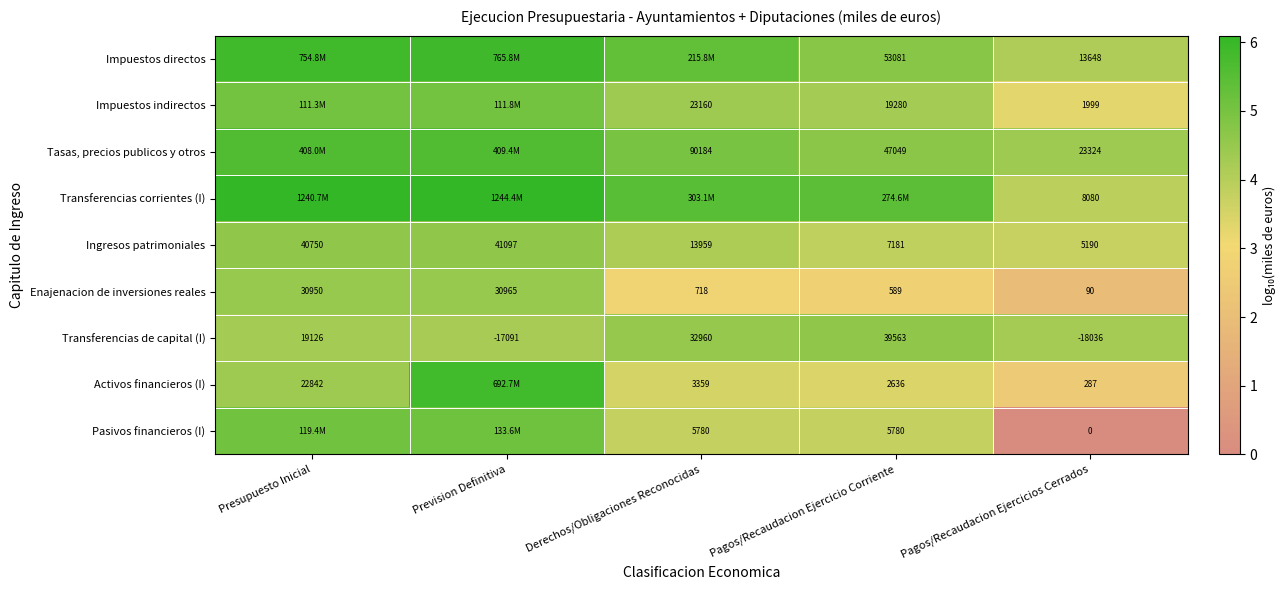

Is the value of Ingresos patrimoniales at Presupuesto Inicial greater than the value of Impuestos directos at Pagos/Recaudacion Ejercicios Cerrados?

Yes